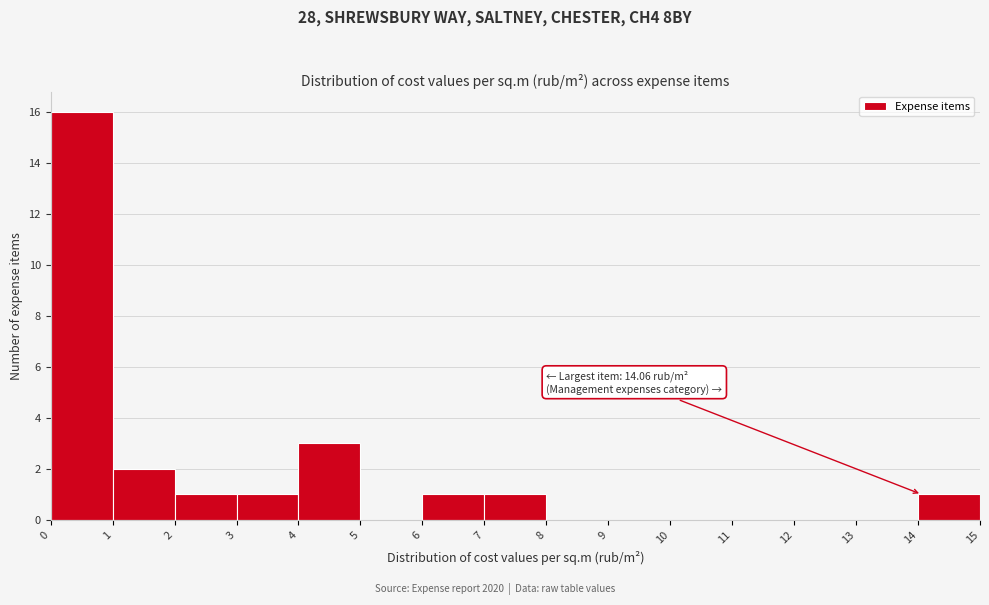

Over which range of the x-axis is the bar tallest?

0 to 1